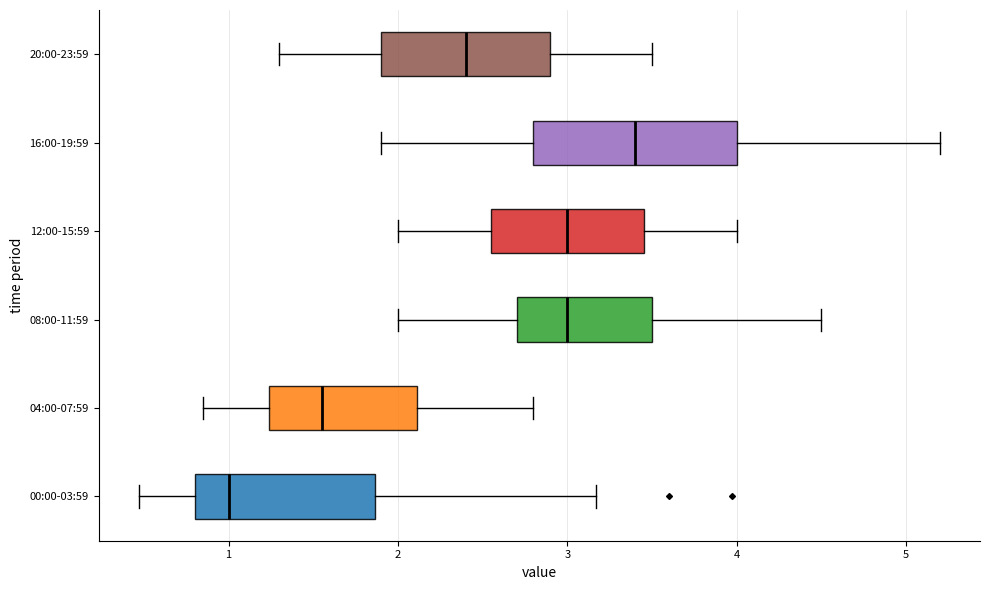

Where does the median line of the box for 20:00-23:59 sit on the x-axis? The values are not printed on the chart, so give them approximately, as read against the axis.

2.4